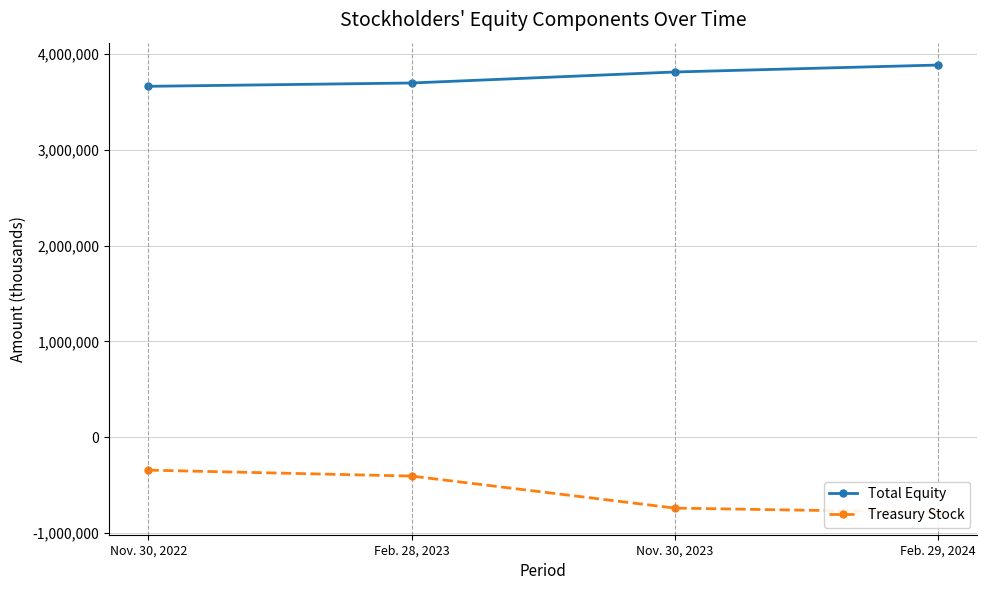

The value of Treasury Stock at Nov. 30, 2022 is -341461. True or false?

True